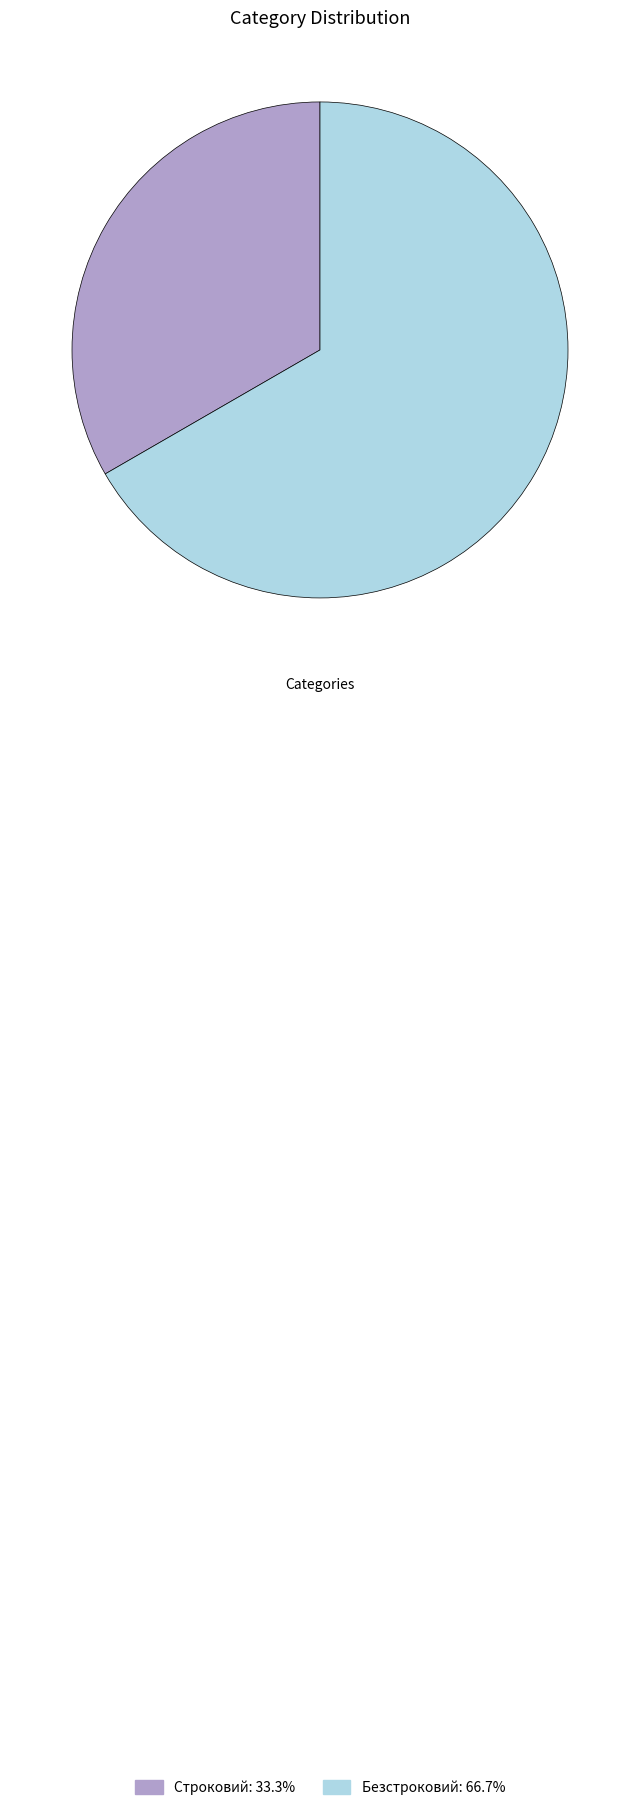

What is the smallest slice in the pie chart?

Строковий